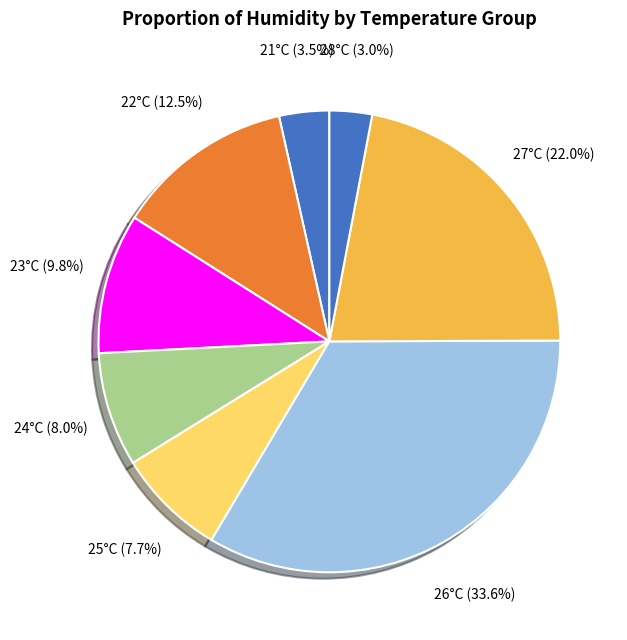

What is the largest slice in the pie chart?

26°C (1)